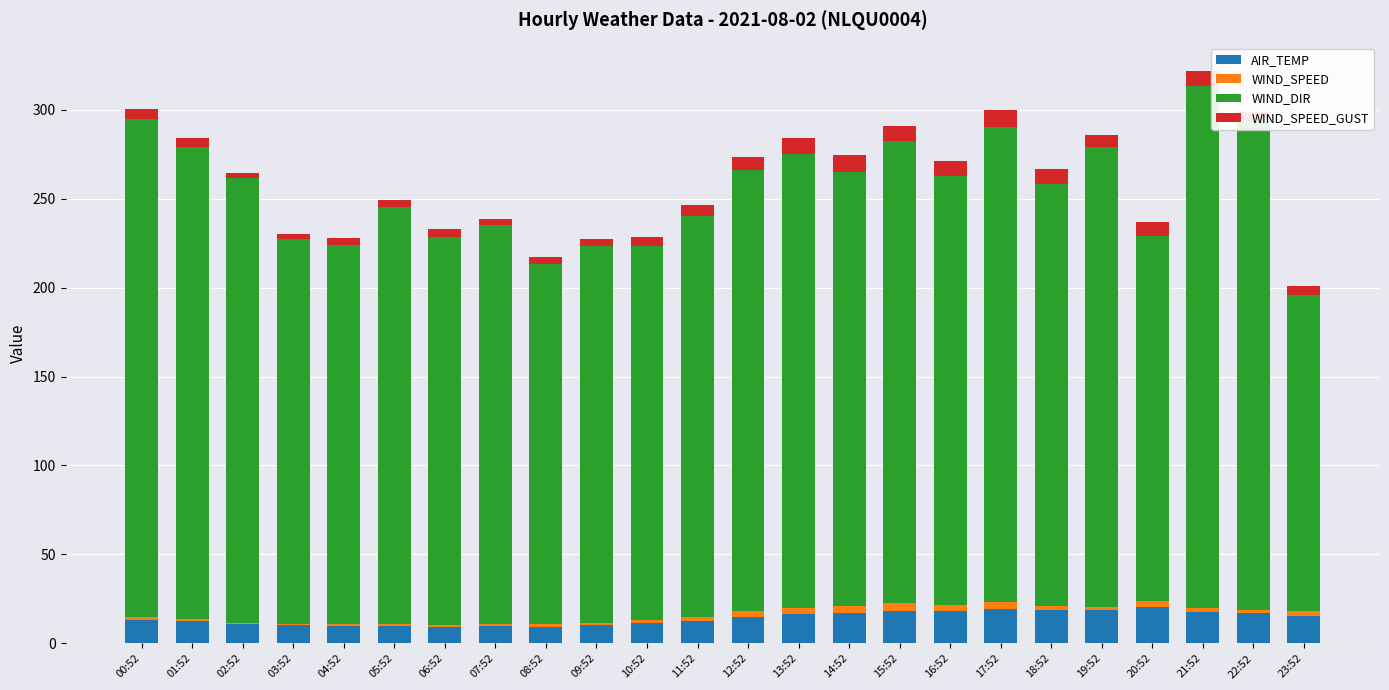

True or false: AIR_TEMP has a value of 28.5 at 16:52.

False